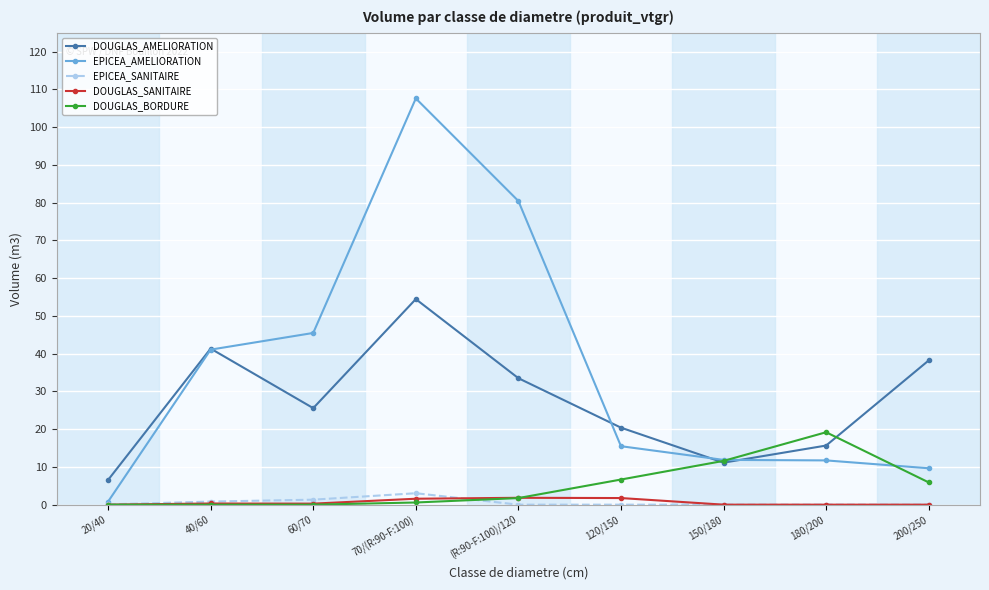

What position from the left is 150/180?

7